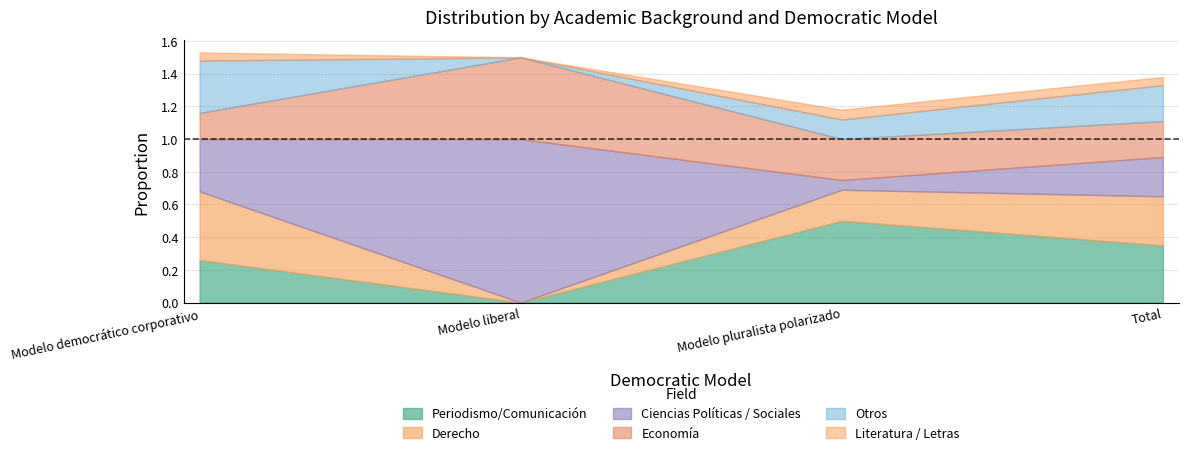

Which series has the largest total across all categories?

Ciencias Políticas / Sociales